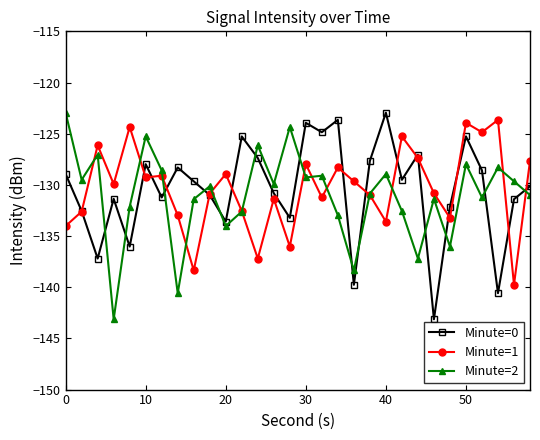

How many distinct data groups are displayed?

3